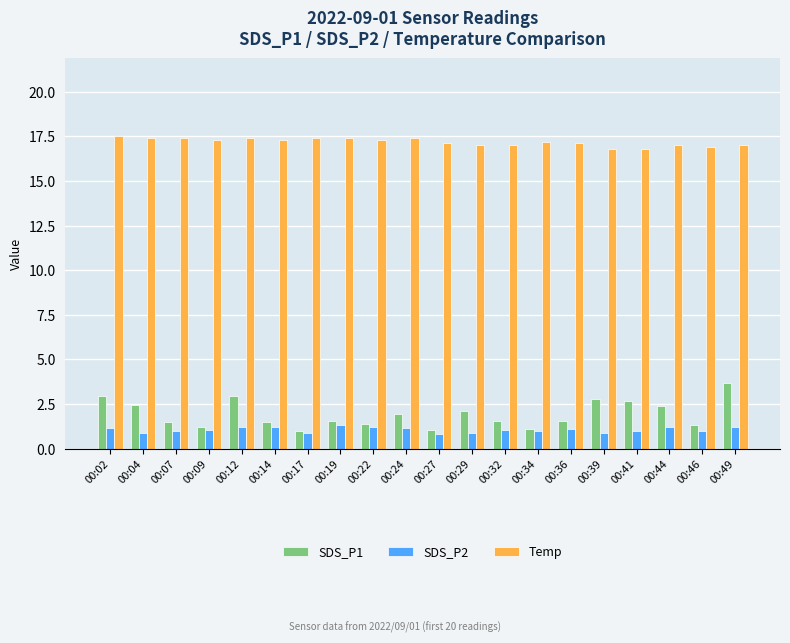

What is the total value across all series at 00:19?

20.3